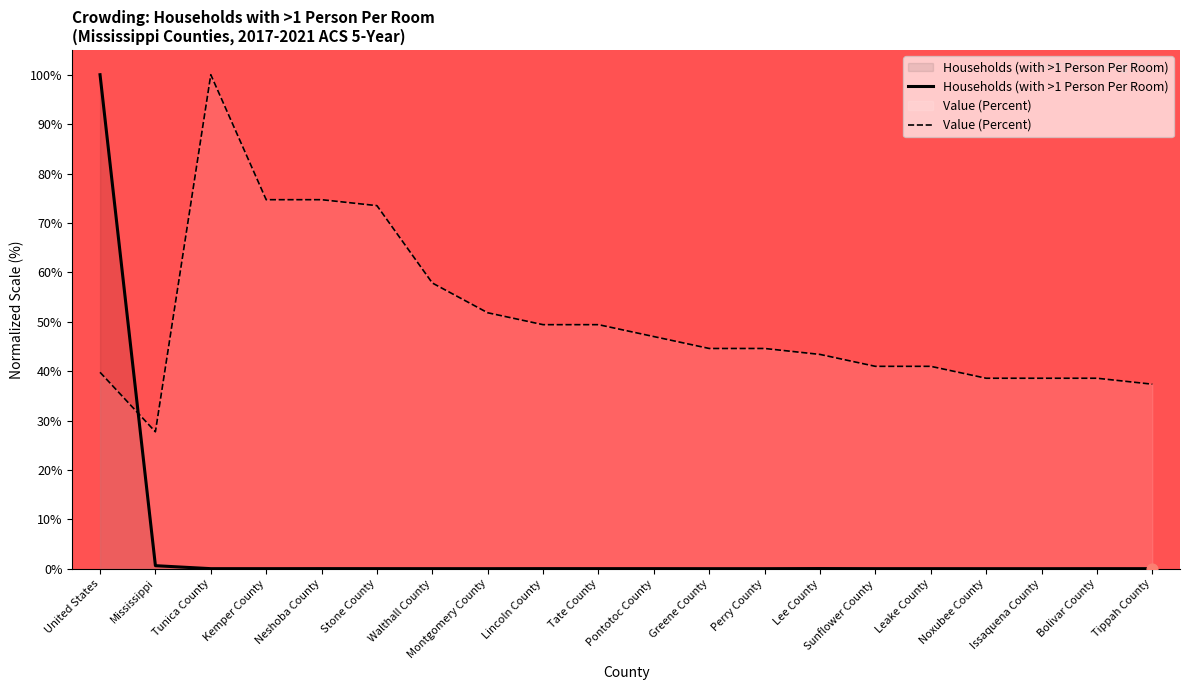

What are all the series names shown in the legend?

Households (with >1 Person Per Room), Value (Percent)